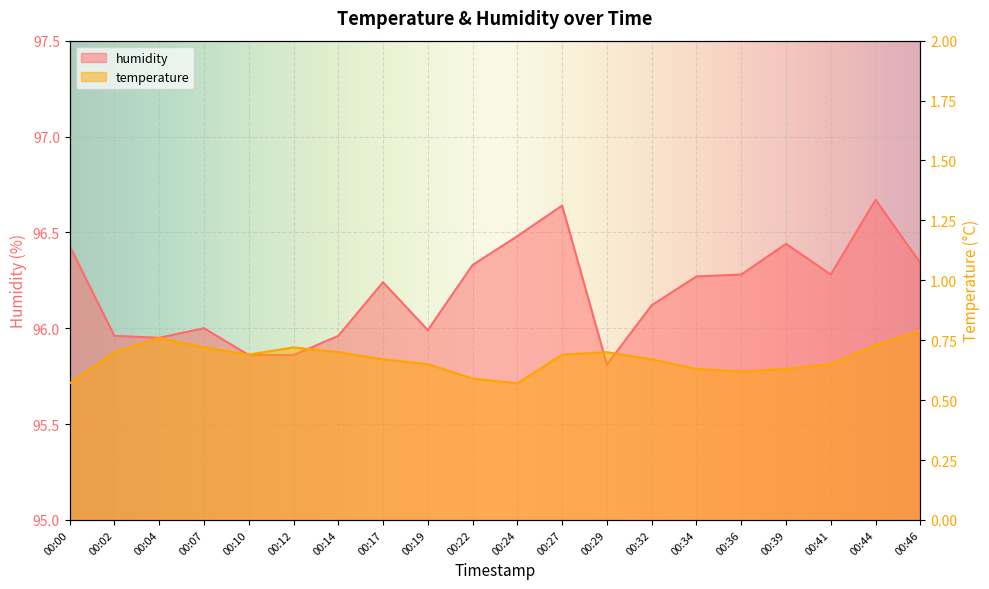

Reading left to right, what are all the values shown in this chart?

humidity: 96.4	96.0	96.0	96.0	95.9	95.9	96.0	96.2	96.0	96.3	96.5	96.6	95.8	96.1	96.3	96.3	96.4	96.3	96.7	96.3
temperature: 0.6	0.7	0.8	0.7	0.7	0.7	0.7	0.7	0.7	0.6	0.6	0.7	0.7	0.7	0.6	0.6	0.6	0.7	0.7	0.8